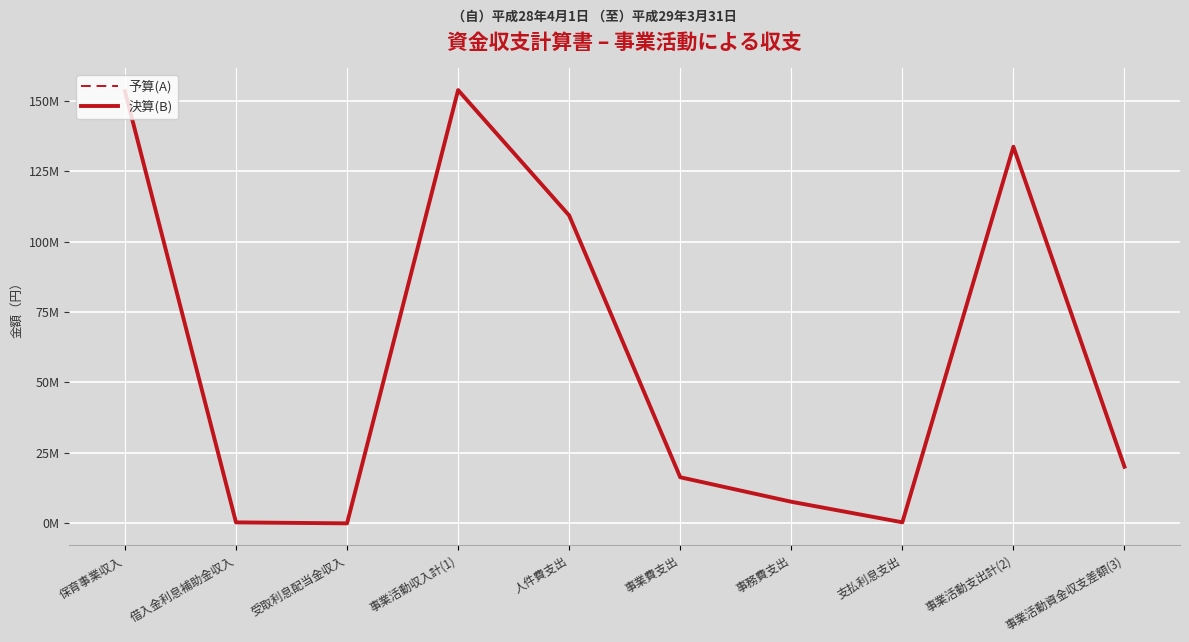

The 予算(A) series shows 109487456 at 人件費支出. True or false?

True